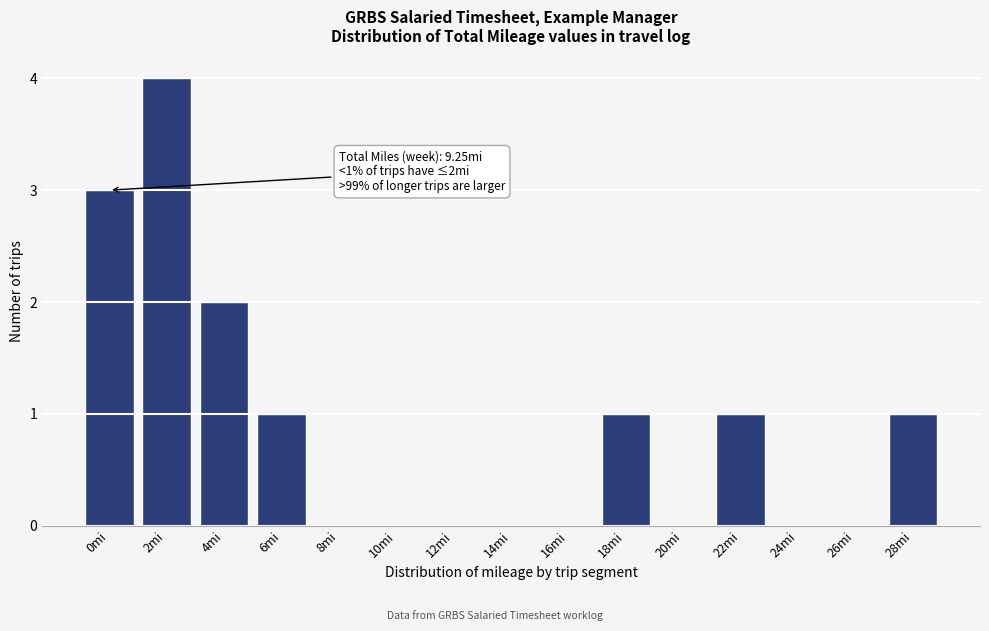

Reading left to right, what are all the values shown in this chart?

0mi=3	2mi=4	4mi=2	6mi=1	8mi=0	10mi=0	12mi=0	14mi=0	16mi=0	18mi=1	20mi=0	22mi=1	24mi=0	26mi=0	28mi=1